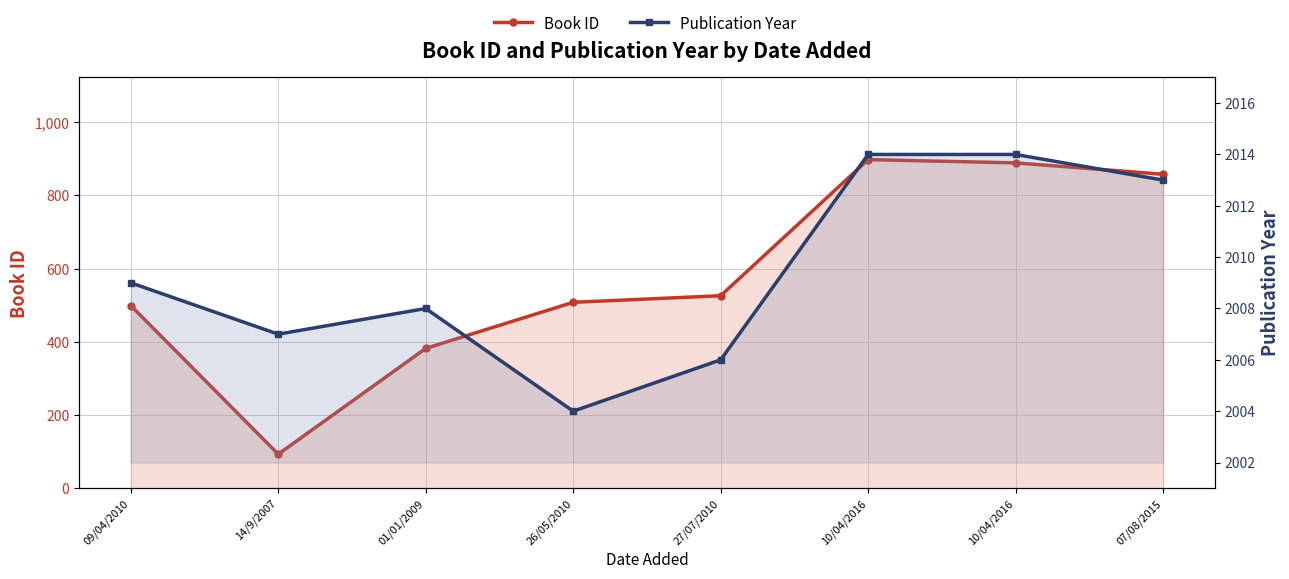

What is the greatest value displayed?

2014